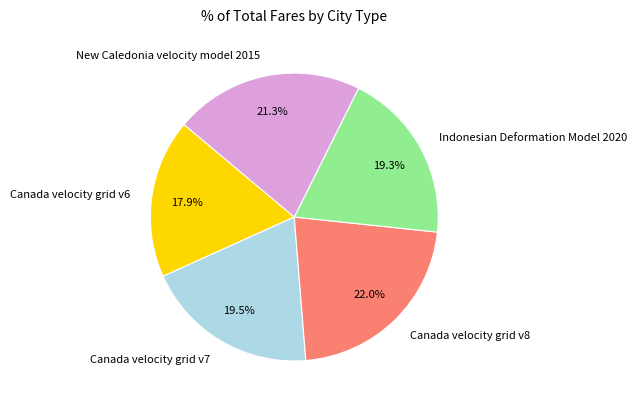

Which slice is the largest?

Canada velocity grid v8